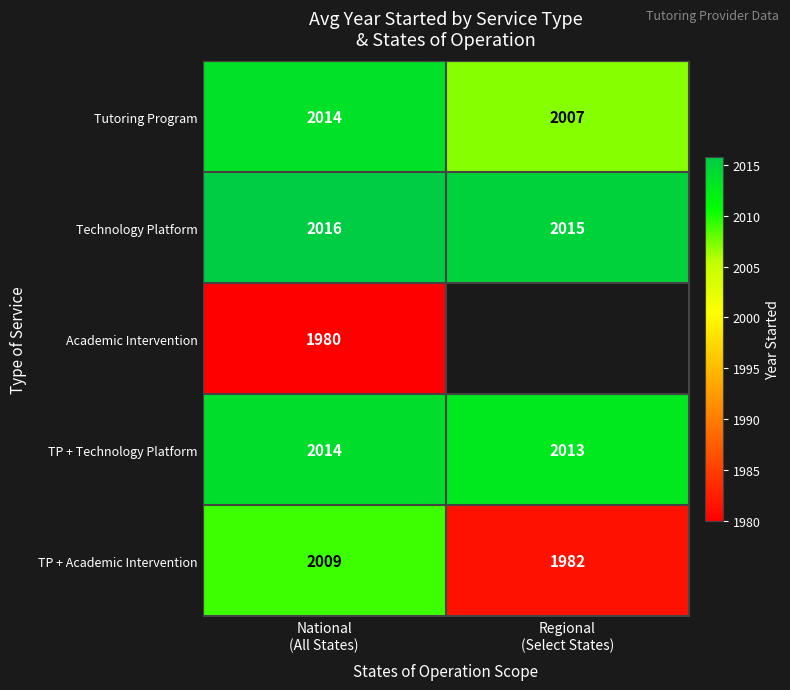

How many data points in Tutoring Program are less than 2014?

1